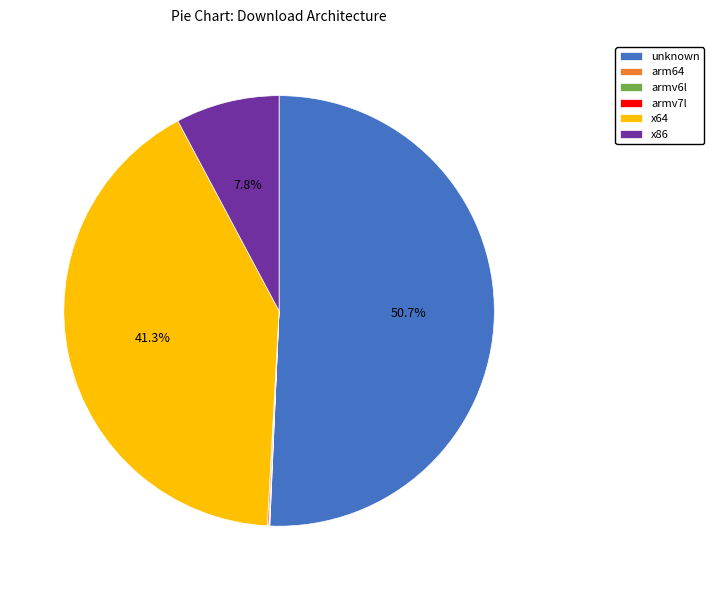

What percentage is the unknown slice, to the nearest percent?

51%